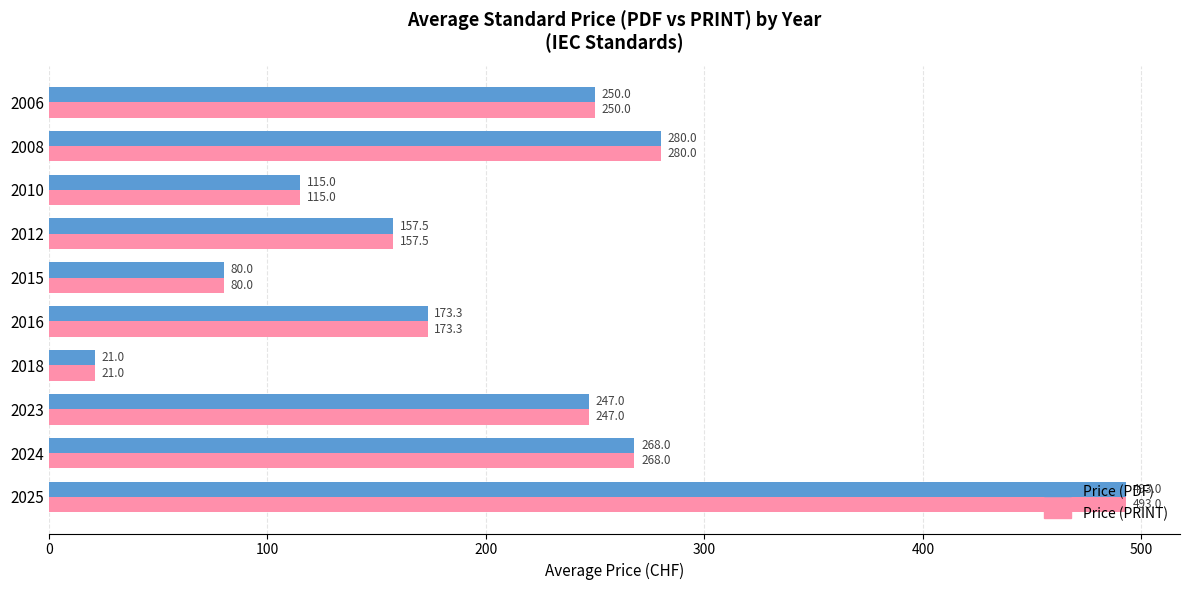

How many values in the Price (PRINT) series are below 247?

5